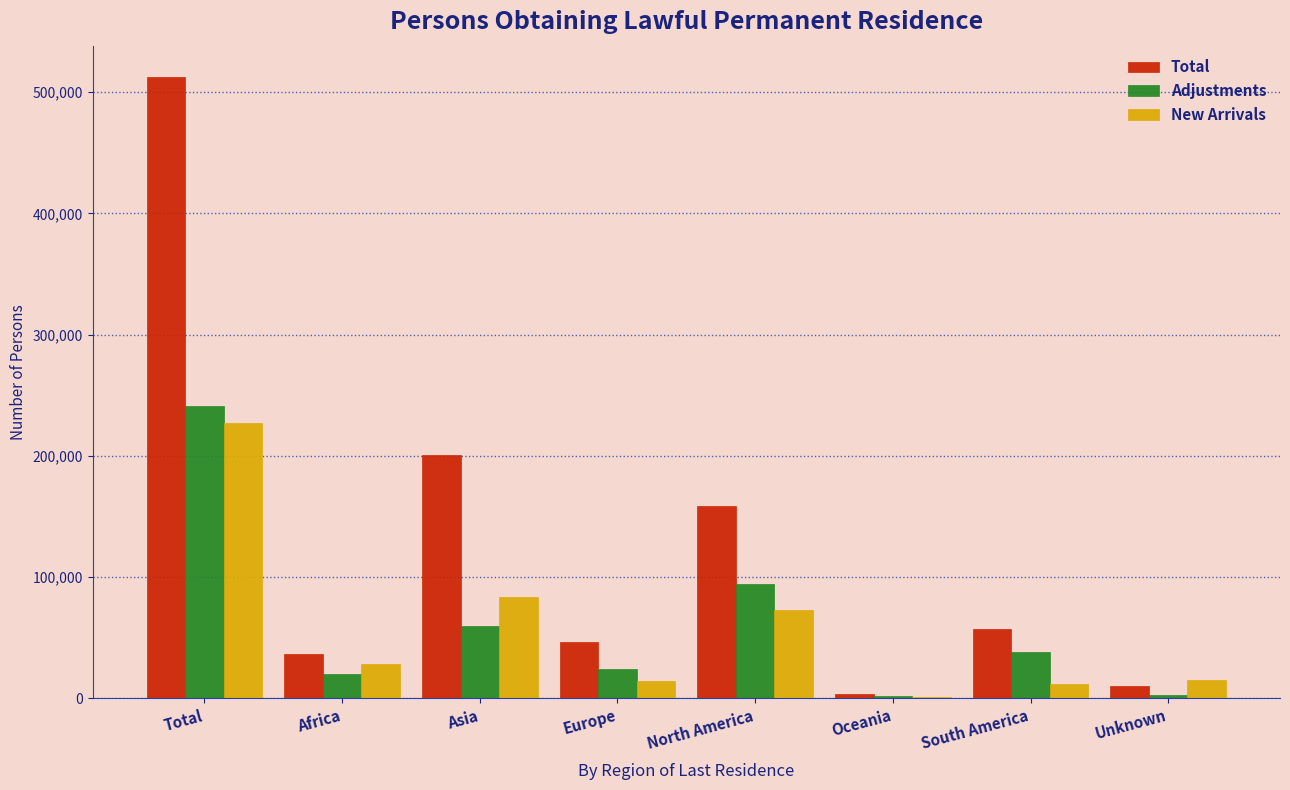

At which label is Adjustments closest to 121333?

North America